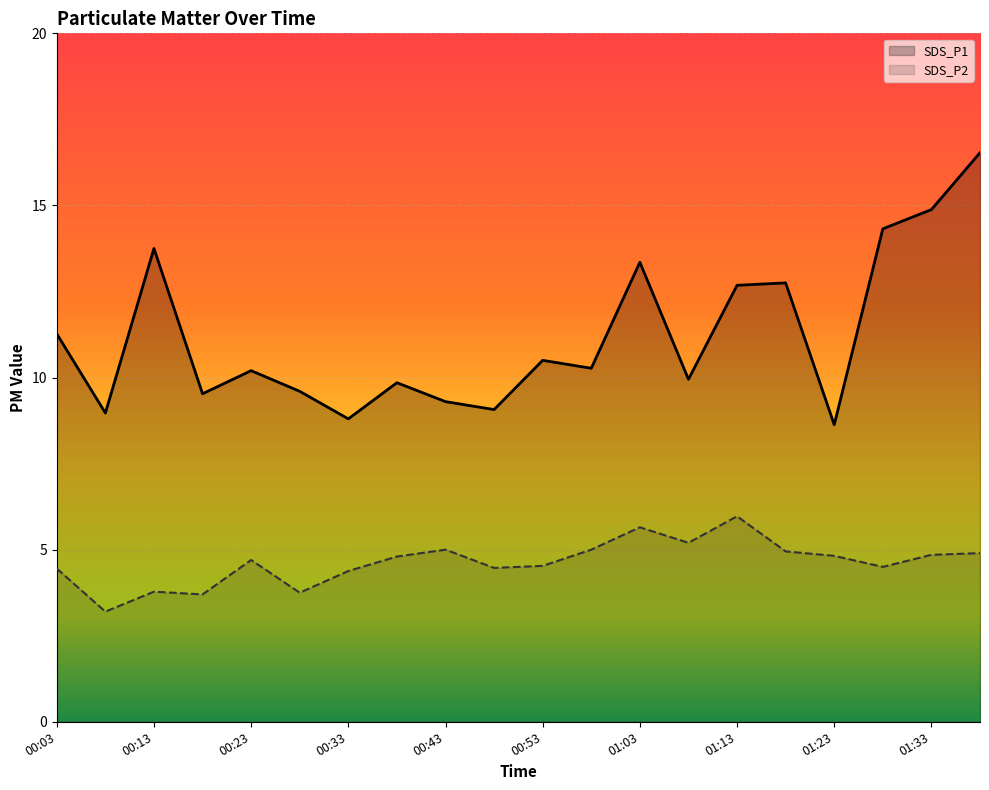

Count the number of categories in the chart.

20